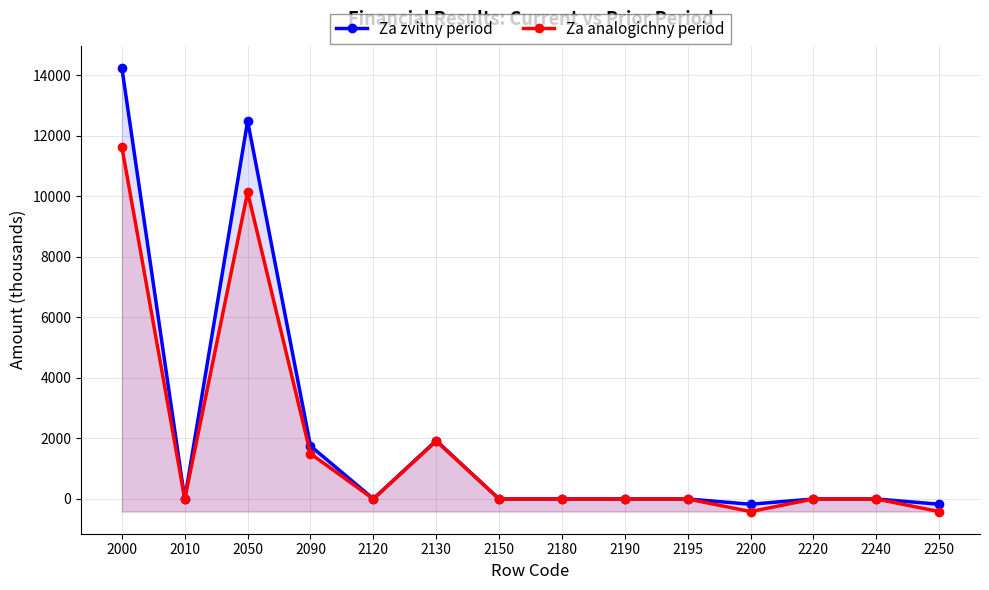

Is the value of Za zvitny period at 2195 greater than the value of Za analogichny period at 2220?

No